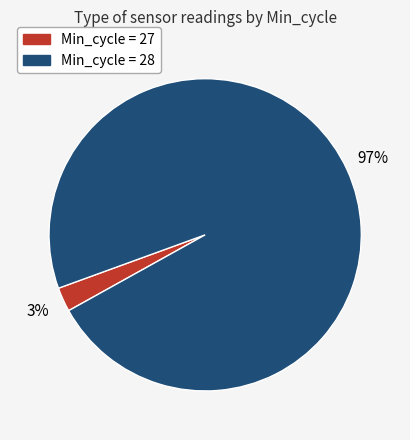

Does any single category account for the majority?

Yes